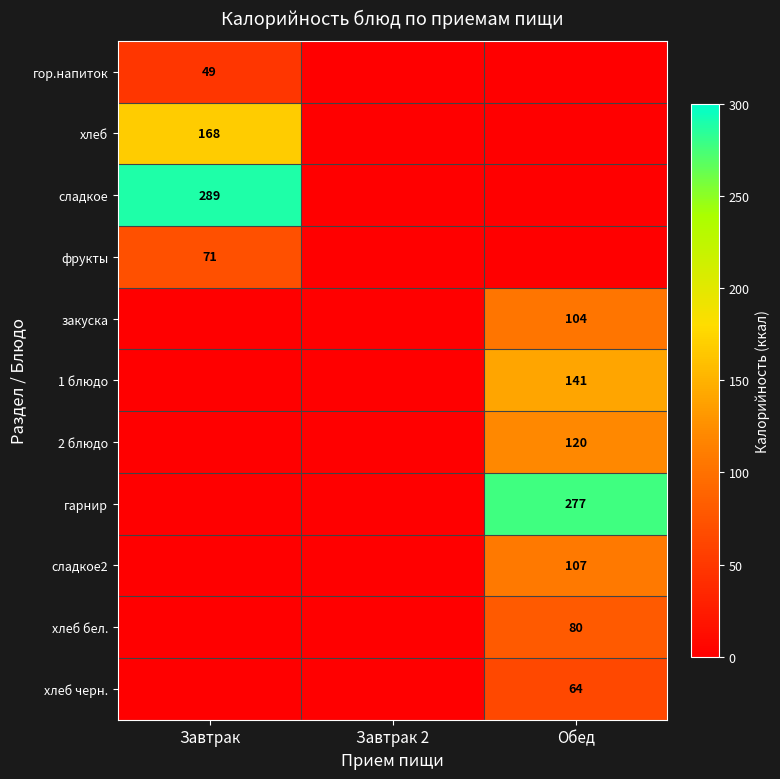

The фрукты series shows 24 at Завтрак. True or false?

False